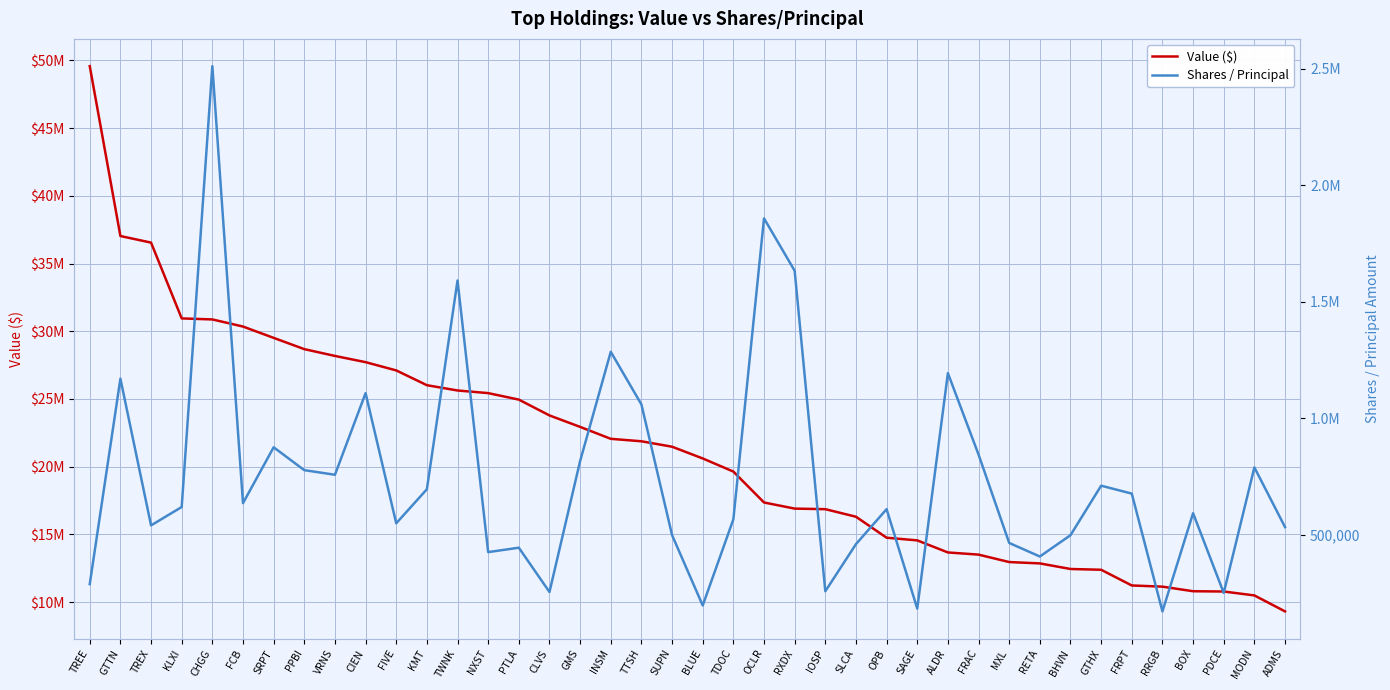

How many series are shown in this chart?

2